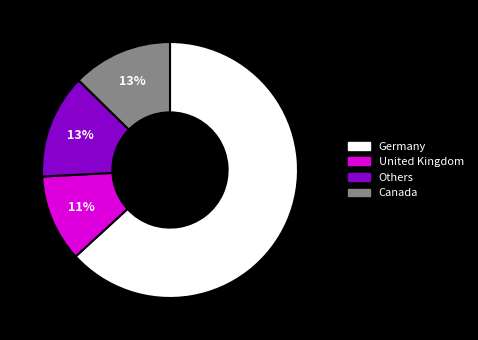

How many slices are in this pie chart?

4